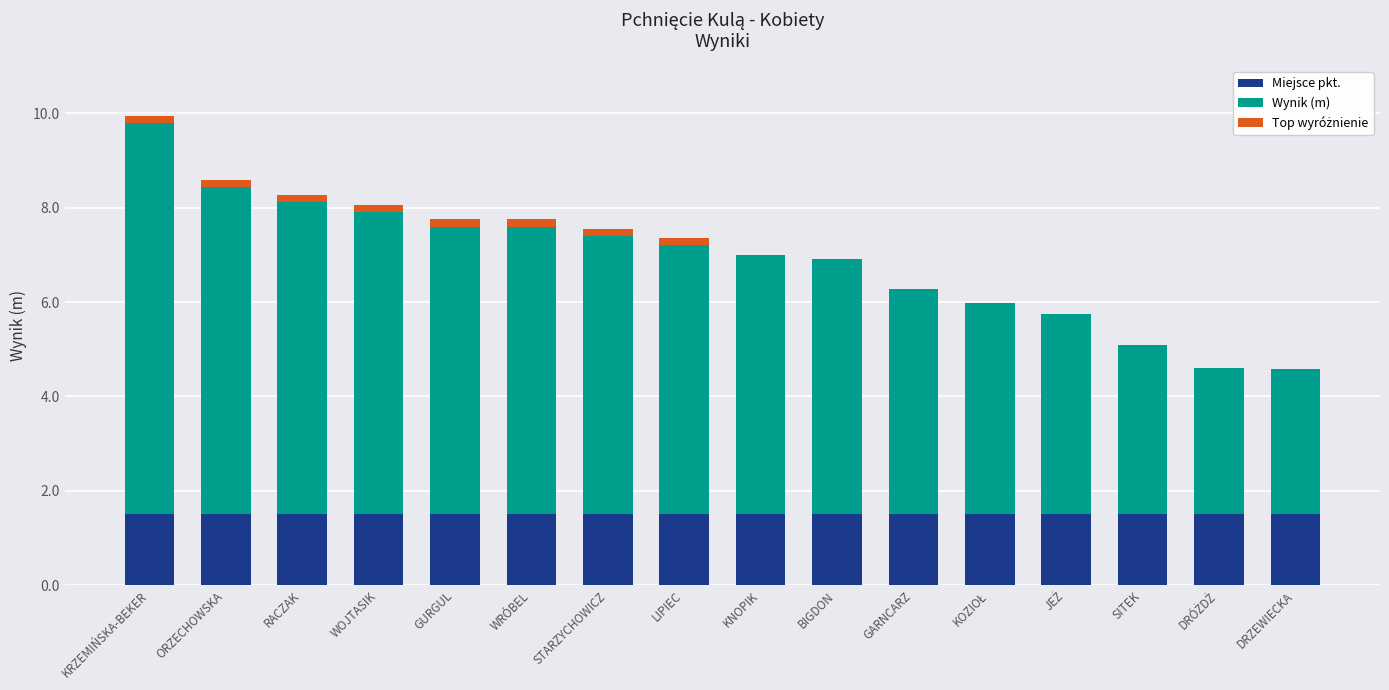

What is the highest value of the Miejsce pkt. series?

1.5